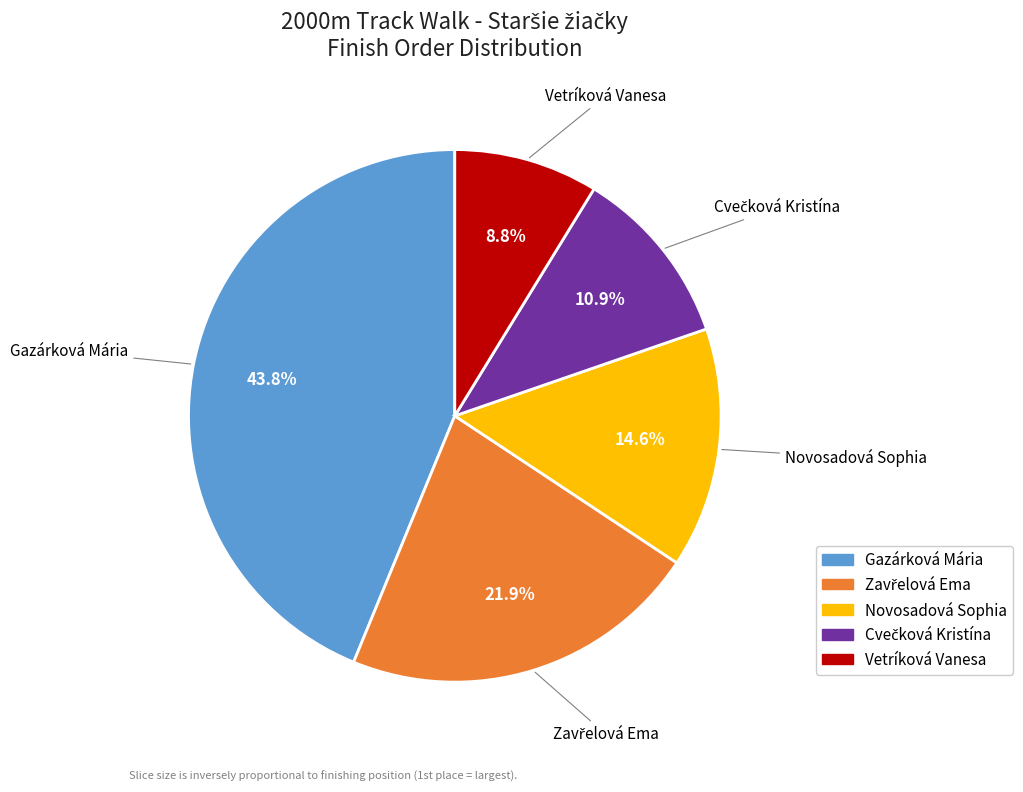

Between Gazárková Mária and Vetríková Vanesa, which is larger?

Gazárková Mária